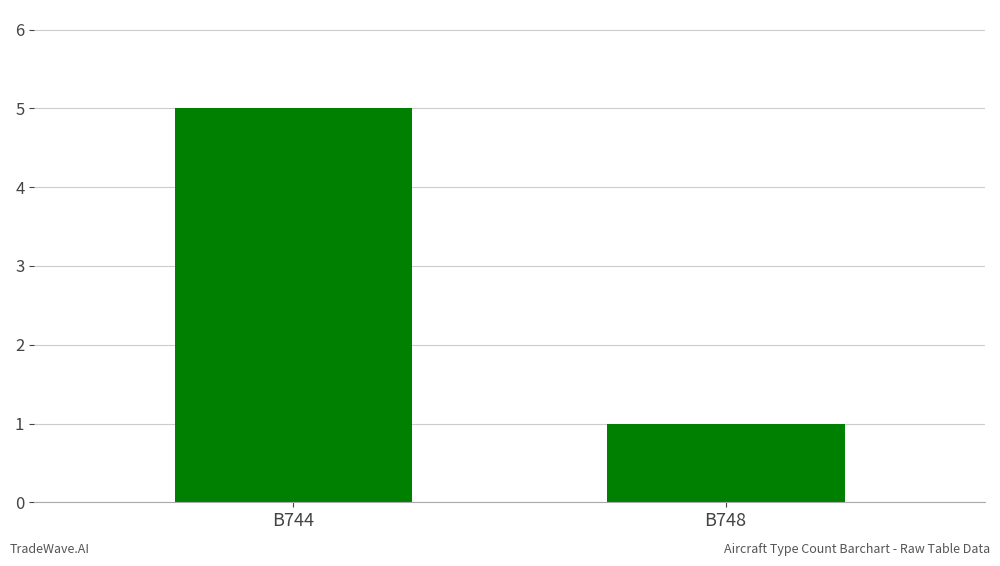

The chart shows a value of 5 at B744. True or false?

True